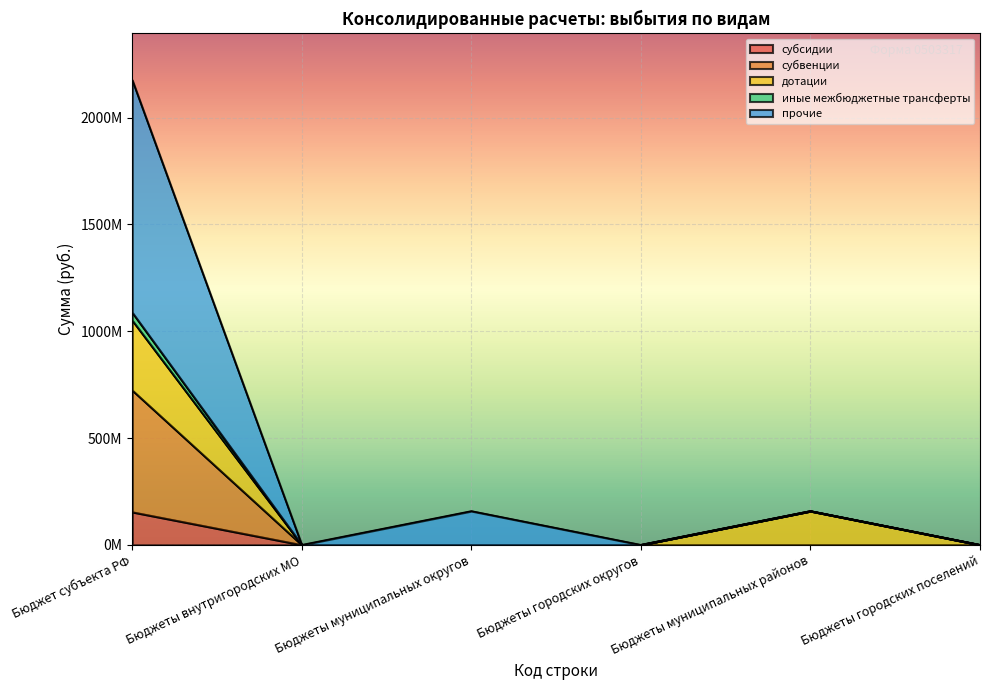

True or false: субвенции has more than 1 points higher than both neighbors.

False